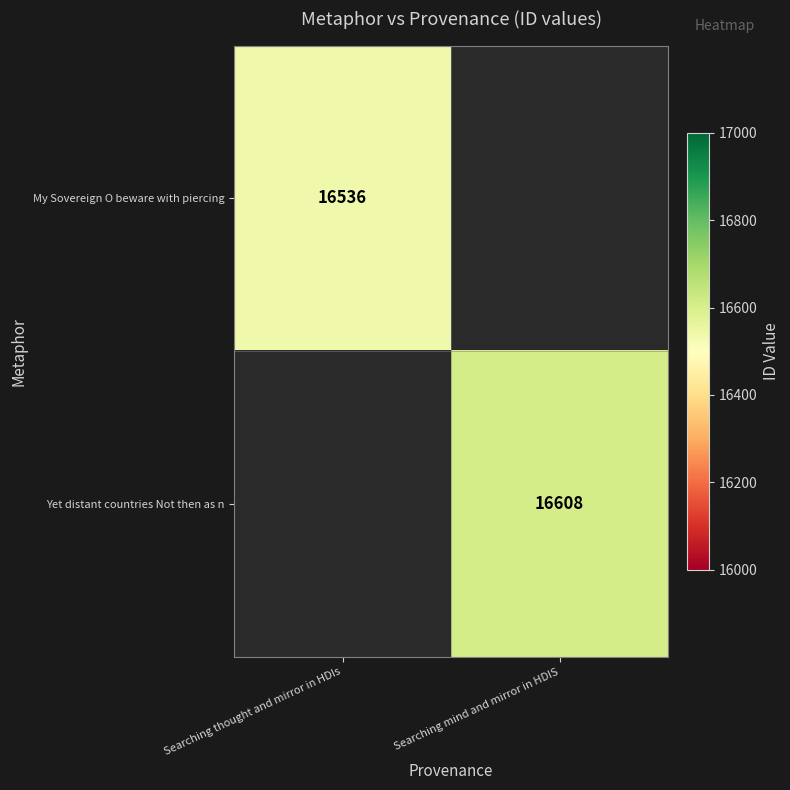

The value of Yet distant countries Not then as n at Searching mind and mirror in HDIS is 16608. True or false?

True